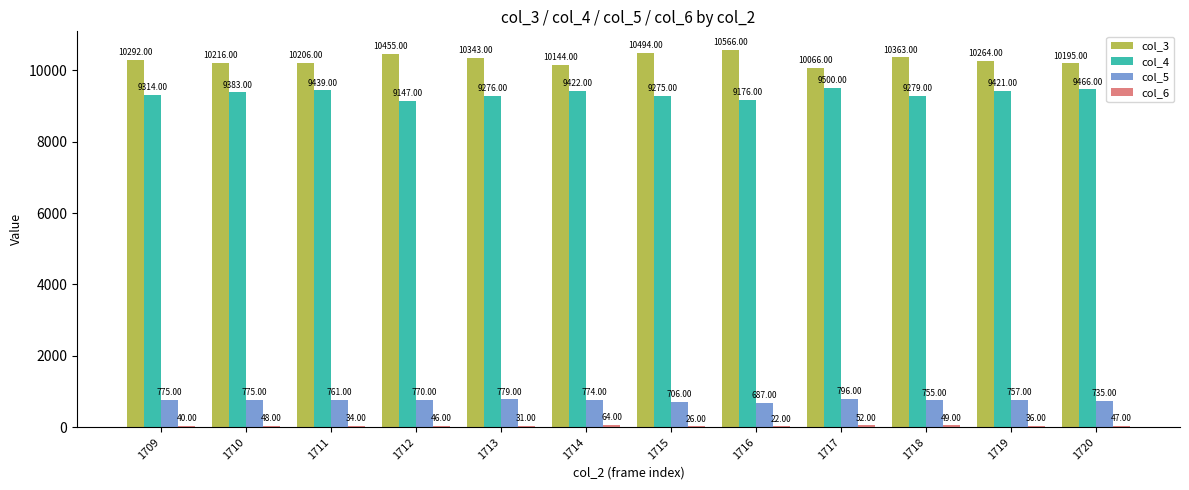

Which series changed the most between 1709 and 1717?

col_3